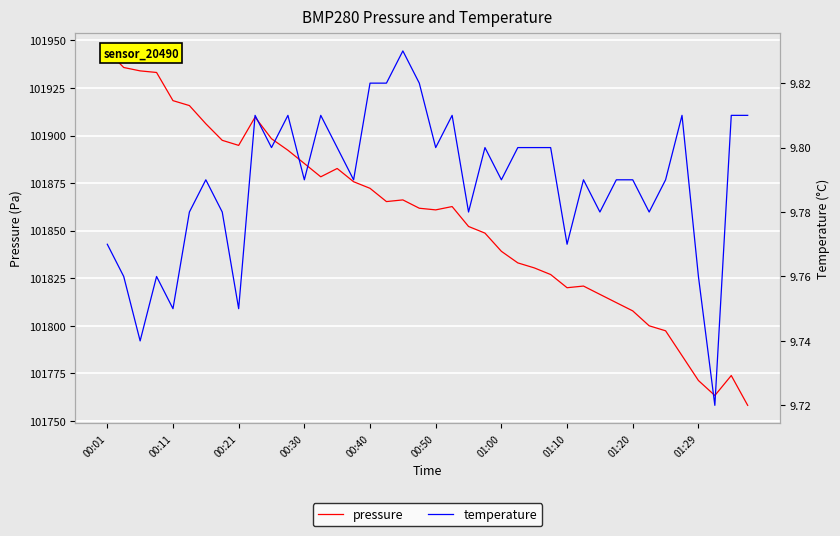

True or false: temperature and pressure intersect in this chart.

False